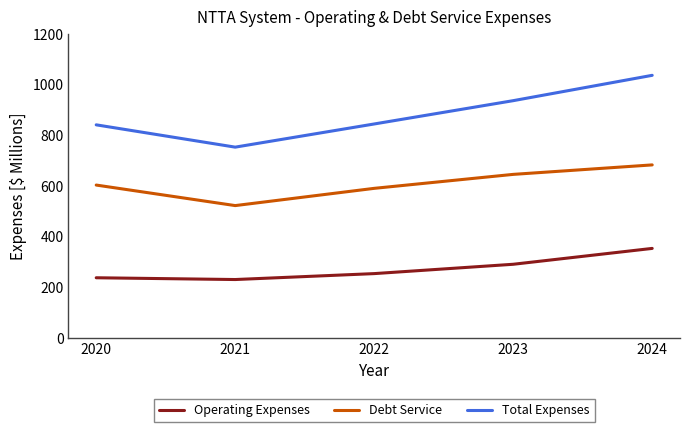

Is it true that Debt Service equals 180.9 at 2021?

False